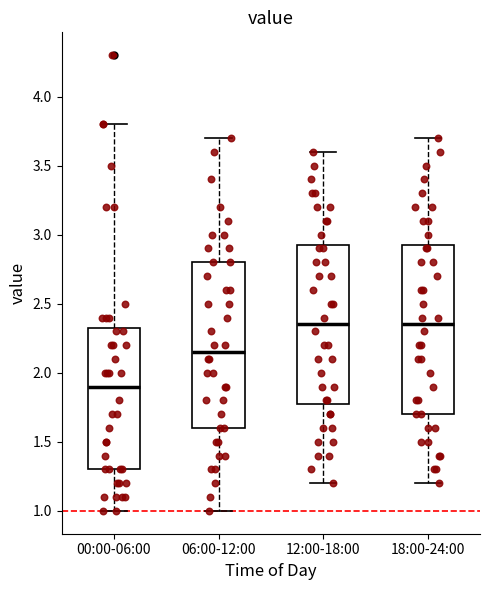

Which box has the lowest median line?

00:00-06:00